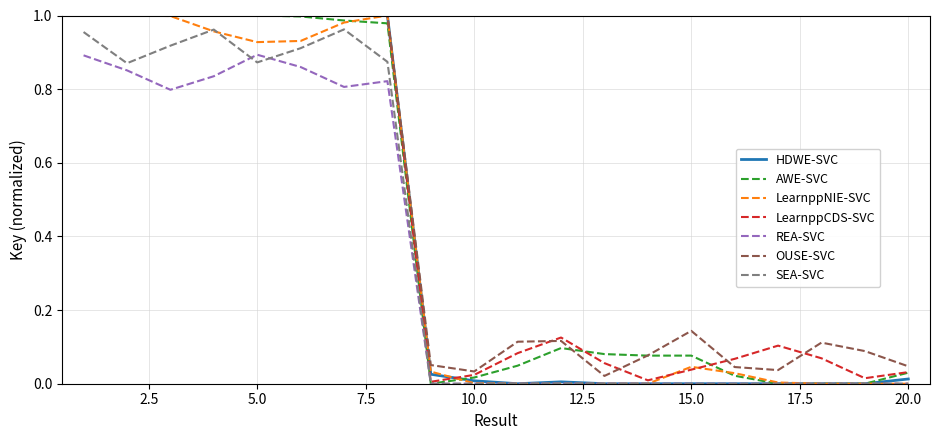

Which category has the highest value across all series?

1